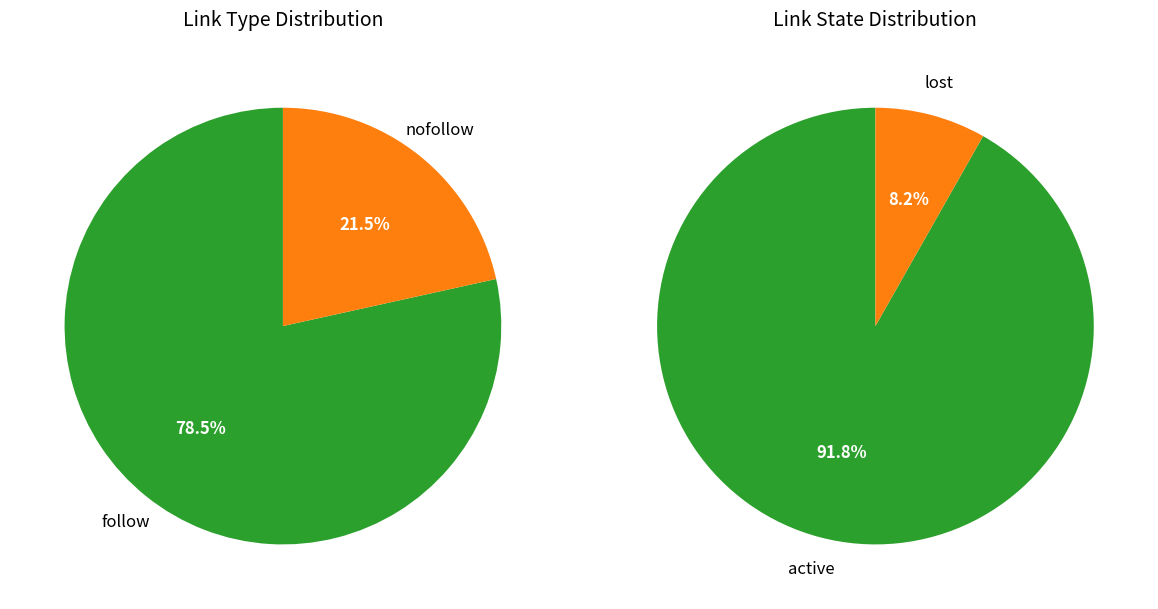

Combined, what portion of the pie is nofollow and follow?

100.0%